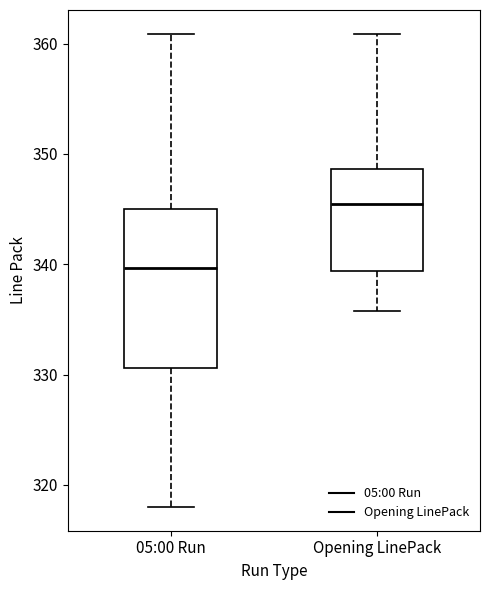

Reading left to right, read every box against the y-axis: the position of its median line, the range the box covers, and the ends of its whiskers. The values are not printed on the chart, so give them approximately, as read against the axis.

05:00 Run: median 340, box 331 to 345, whiskers 318 to 361
Opening LinePack: median 346, box 339 to 349, whiskers 336 to 361